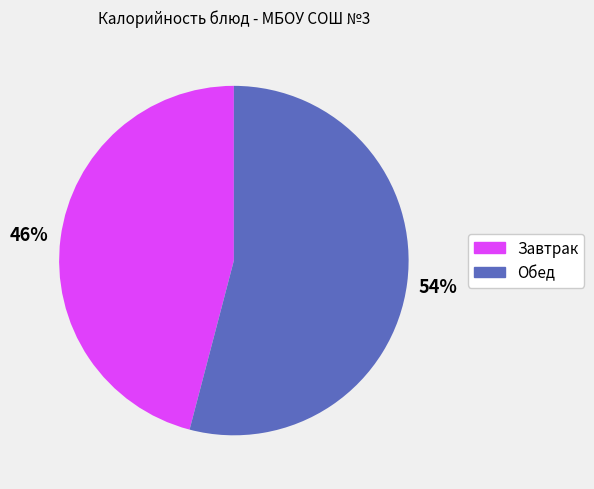

To the nearest percent, what is the average slice percentage?

50%